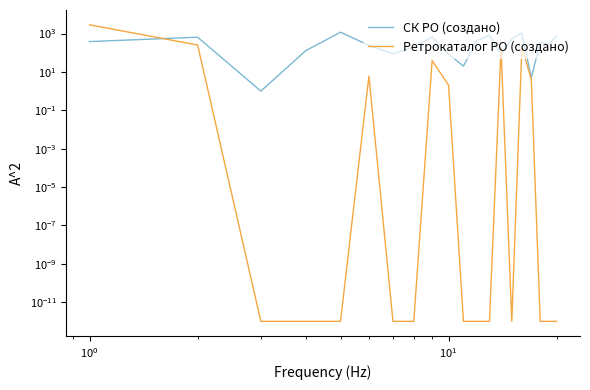

What is the label of the 17th point from the right?

$\mathdefault{10^{1}}$